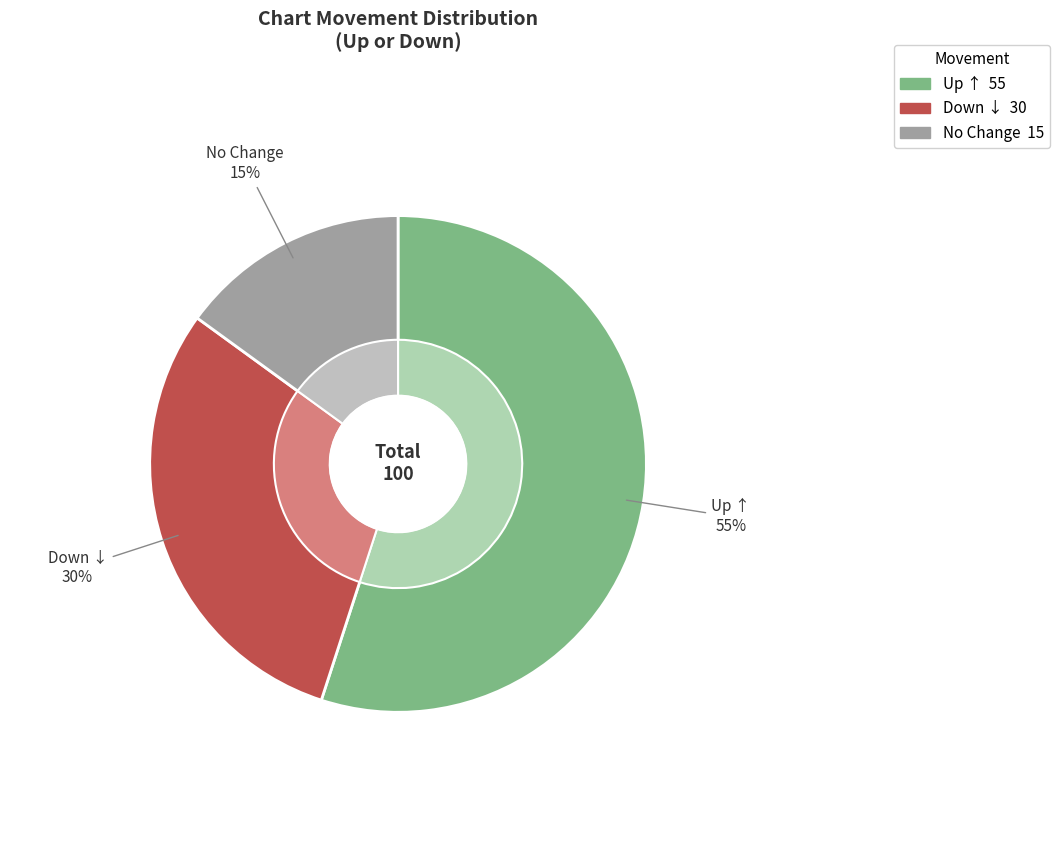

How many segments does this pie chart have?

3